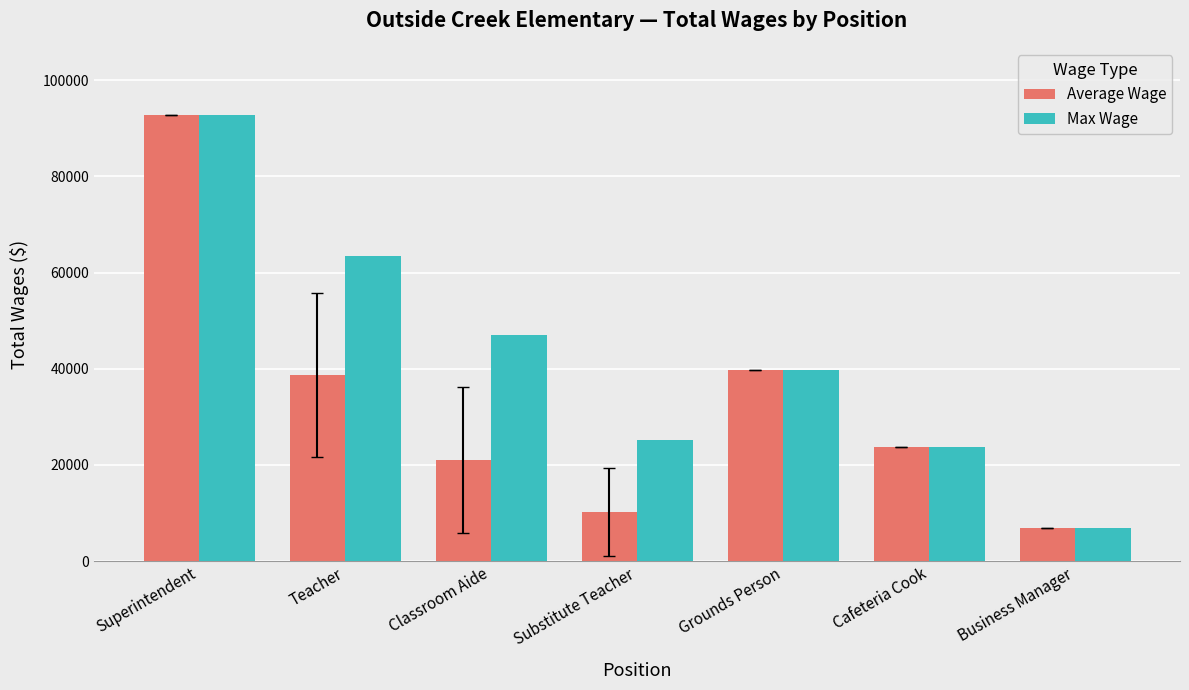

The value of Average Wage at Teacher is 62440.2. True or false?

False